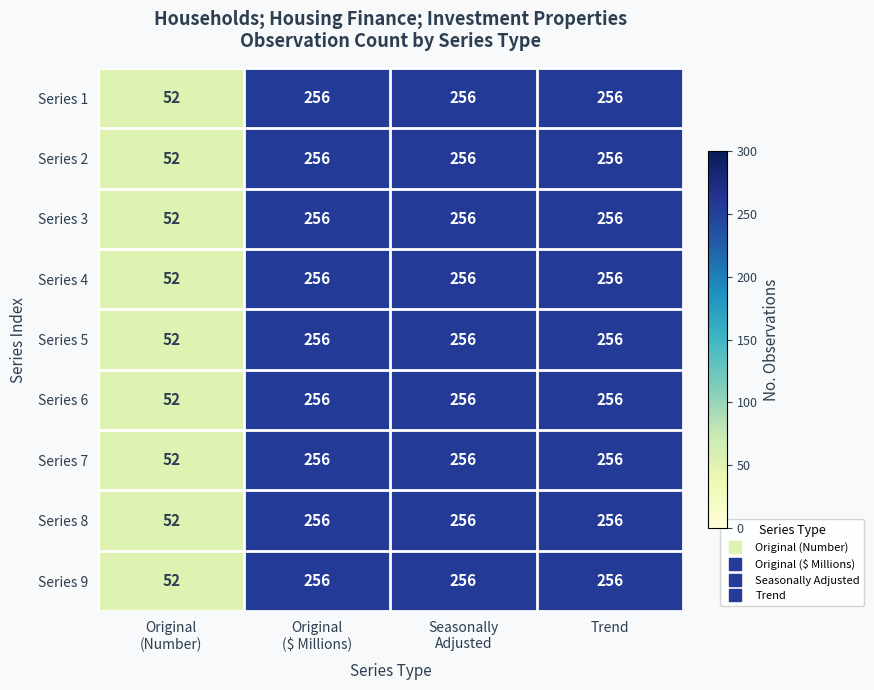

What is the difference between the second highest and minimum values in the Series 9 series?

204